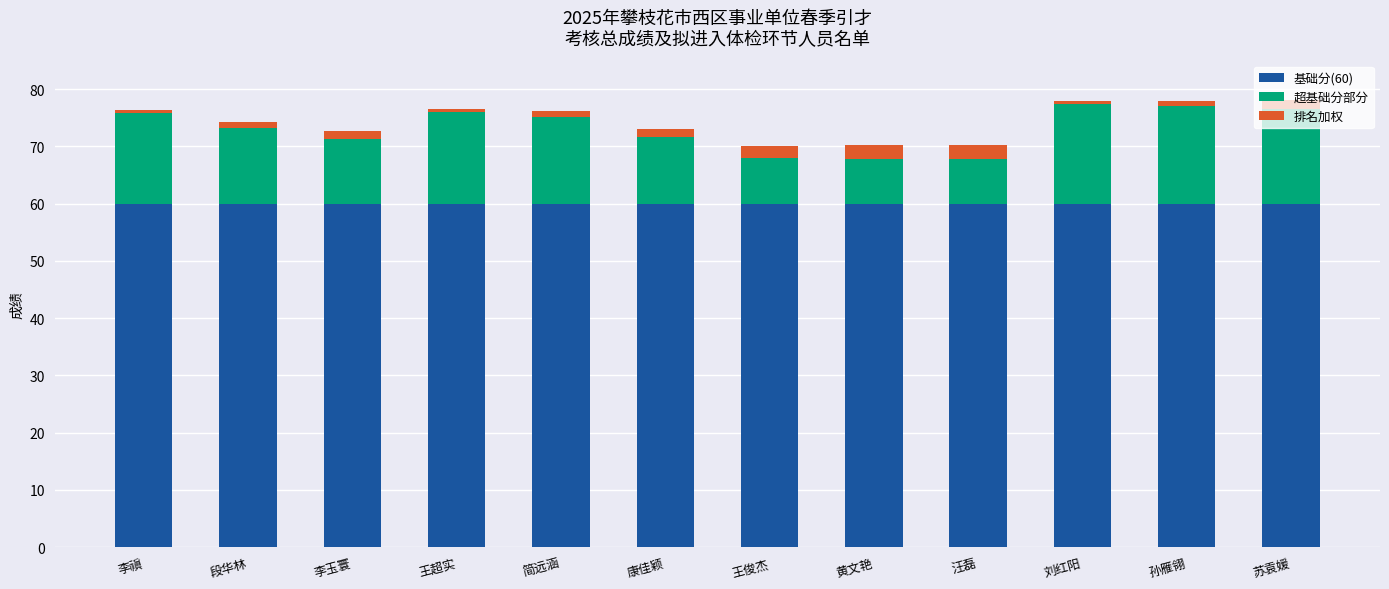

What is the minimum value for 基础分(60)?

60.0